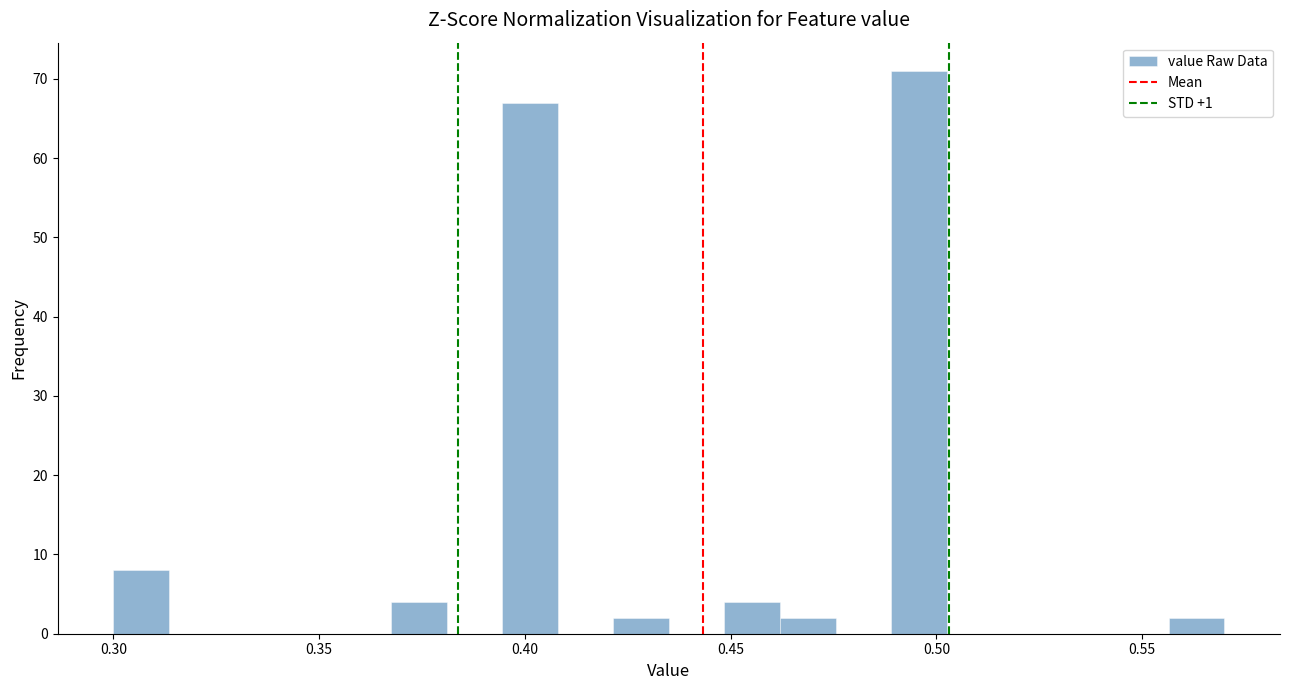

Read against the x-axis, roughly where is the centre of the tallest bar?

0.495